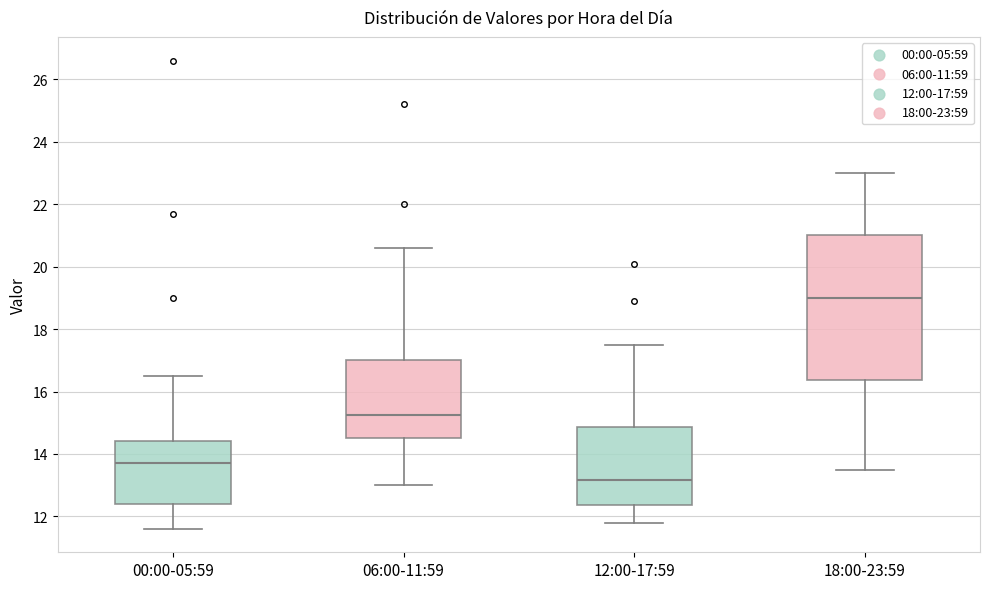

Reading left to right, read every box against the y-axis: the position of its median line, the range the box covers, and the ends of its whiskers. The values are not printed on the chart, so give them approximately, as read against the axis.

00:00-05:59: median 13.8, box 12.4 to 14.4, whiskers 11.6 to 16.6
06:00-11:59: median 15.2, box 14.6 to 17.0, whiskers 13.0 to 20.6
12:00-17:59: median 13.2, box 12.4 to 14.8, whiskers 11.8 to 17.6
18:00-23:59: median 19.0, box 16.4 to 21.0, whiskers 13.6 to 23.0